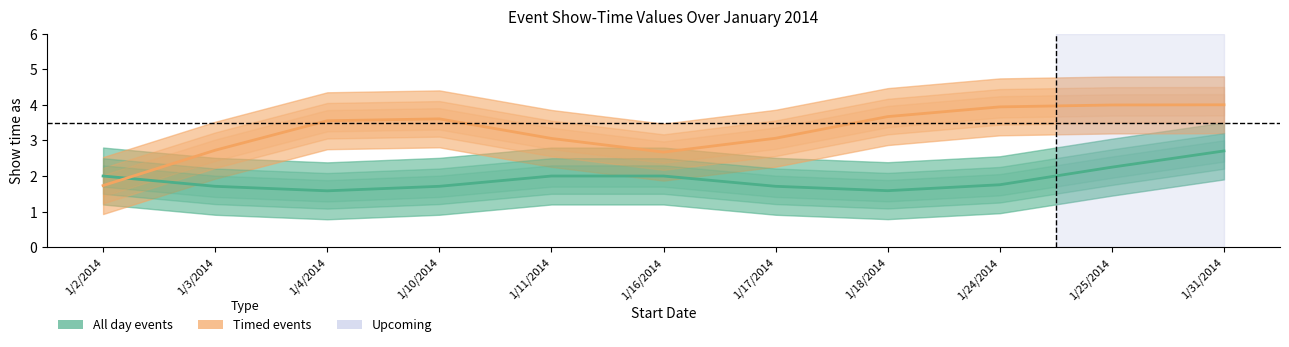

Which series has the widest spread of values?

Timed events